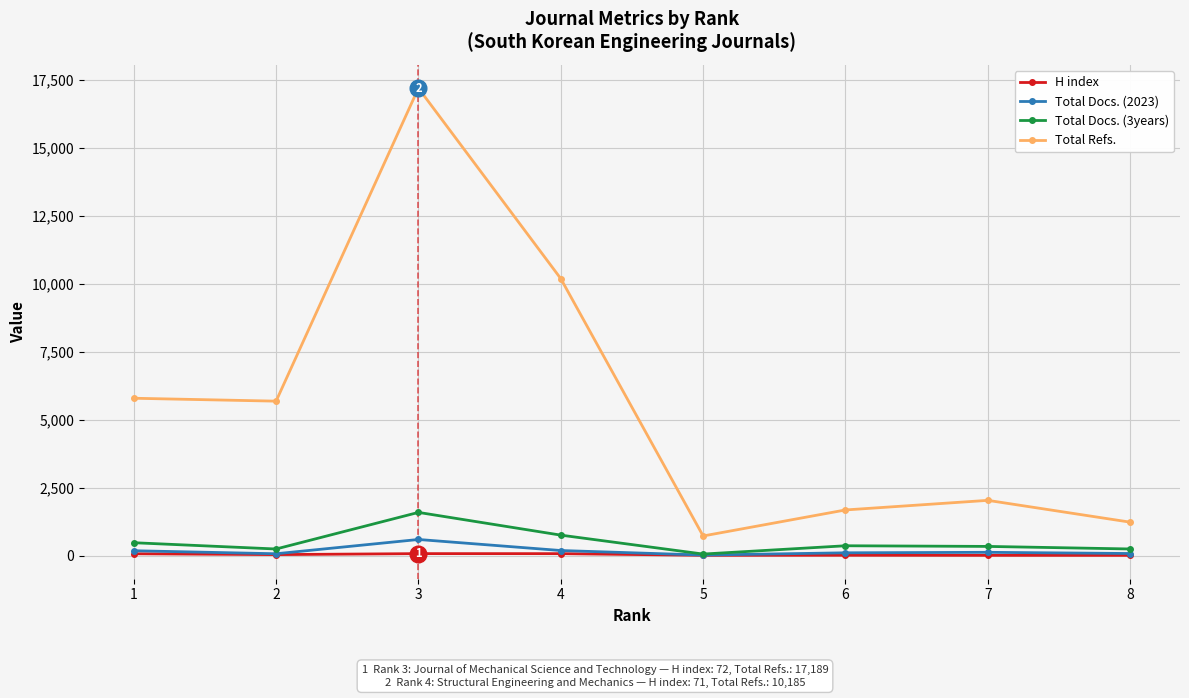

Where does the Total Refs. series first go above 5679?

1